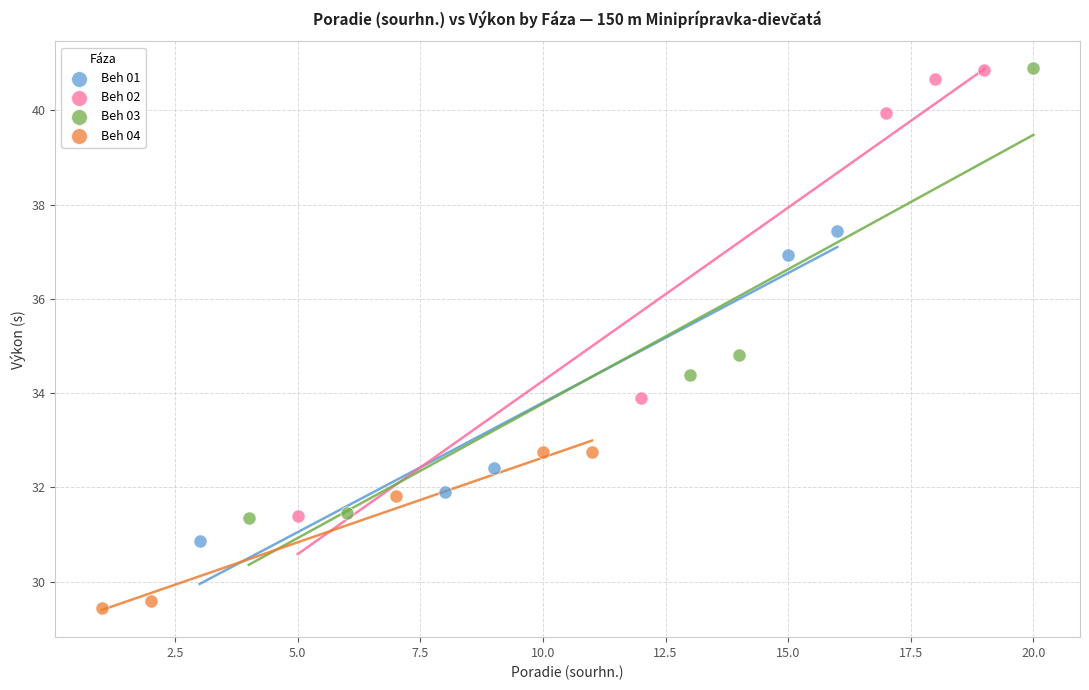

Which series reaches the minimum Y coordinate?

Beh 04